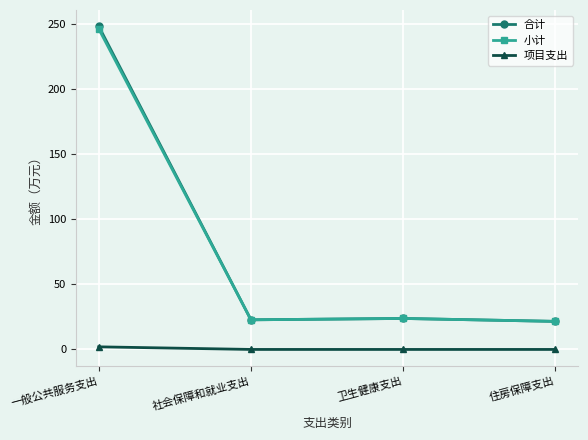

What is the greatest value displayed?

248.4